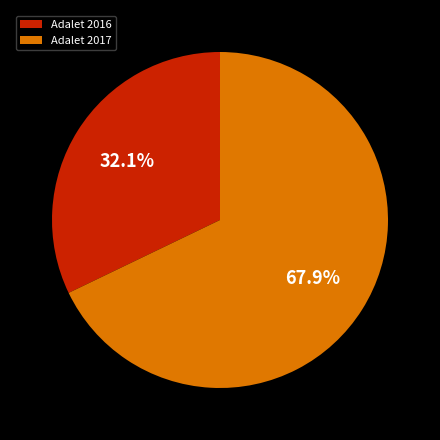

Is it true that Adalet 2017 is 68% of the pie?

True